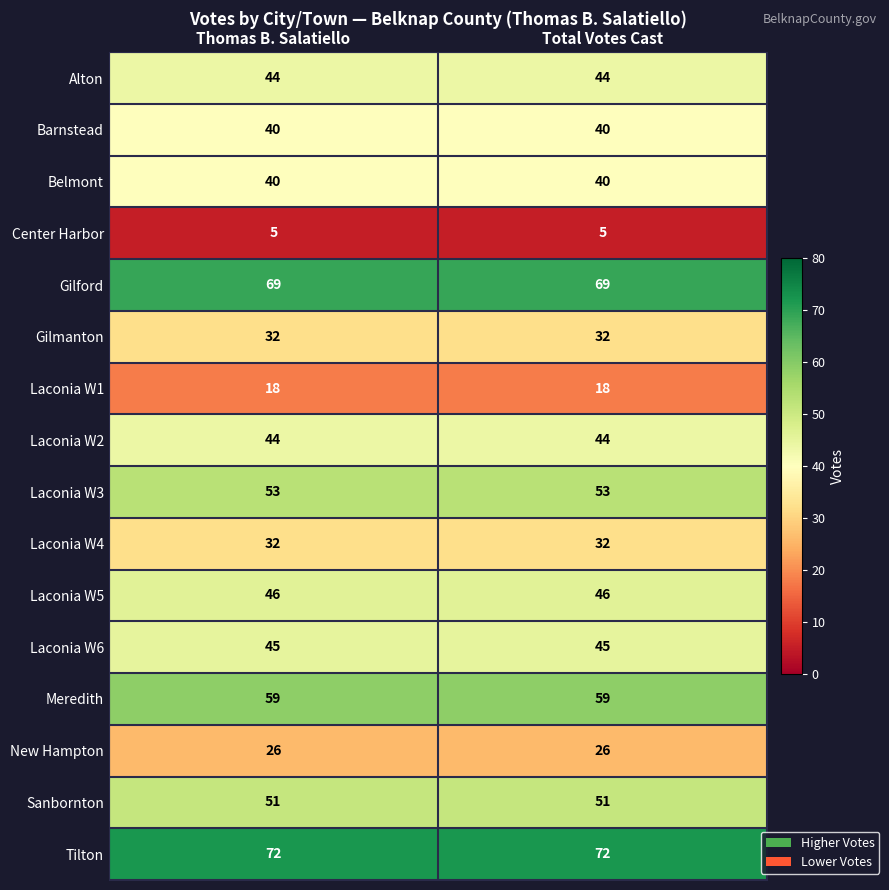

What is the average value of the Belmont series?

40